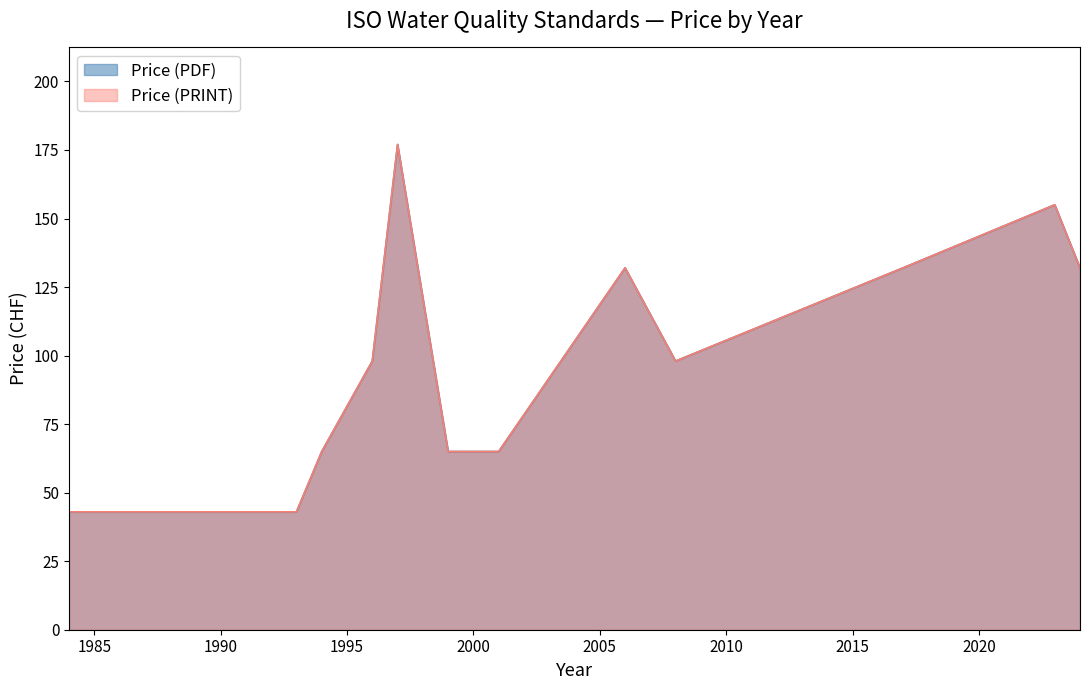

What is the sum of the Price (PDF) values at 2017 and 2023?

287